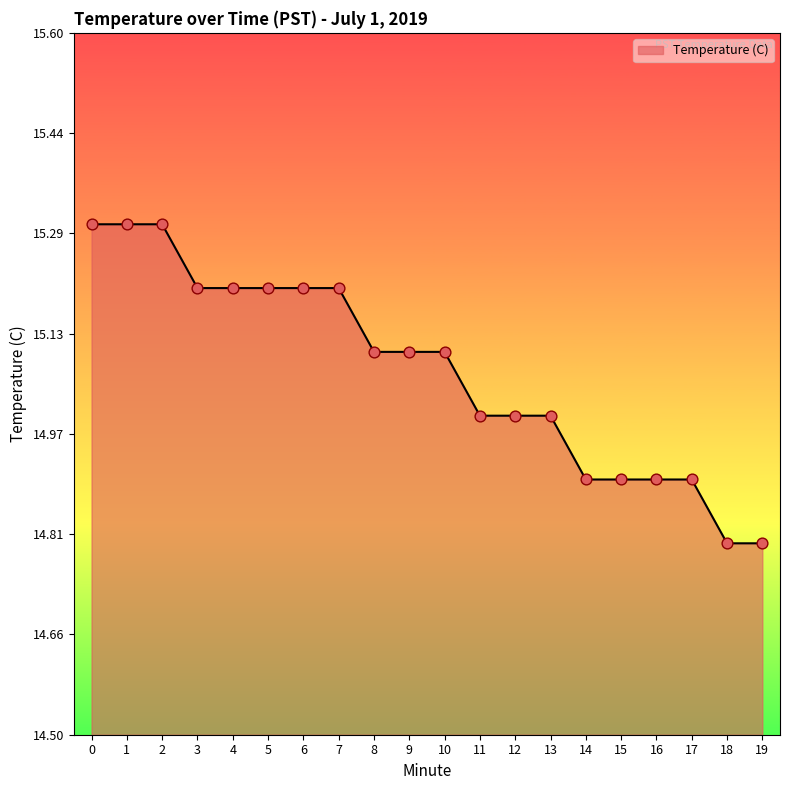

Which has a higher value, 18 or 10?

10